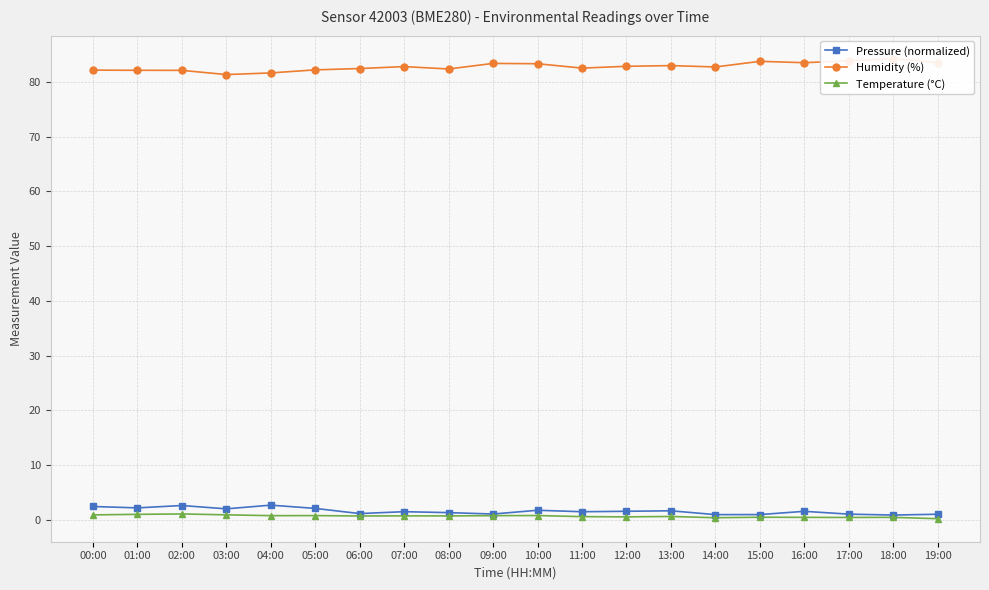

At which category does Temperature (°C) reach its first local valley?

04:00